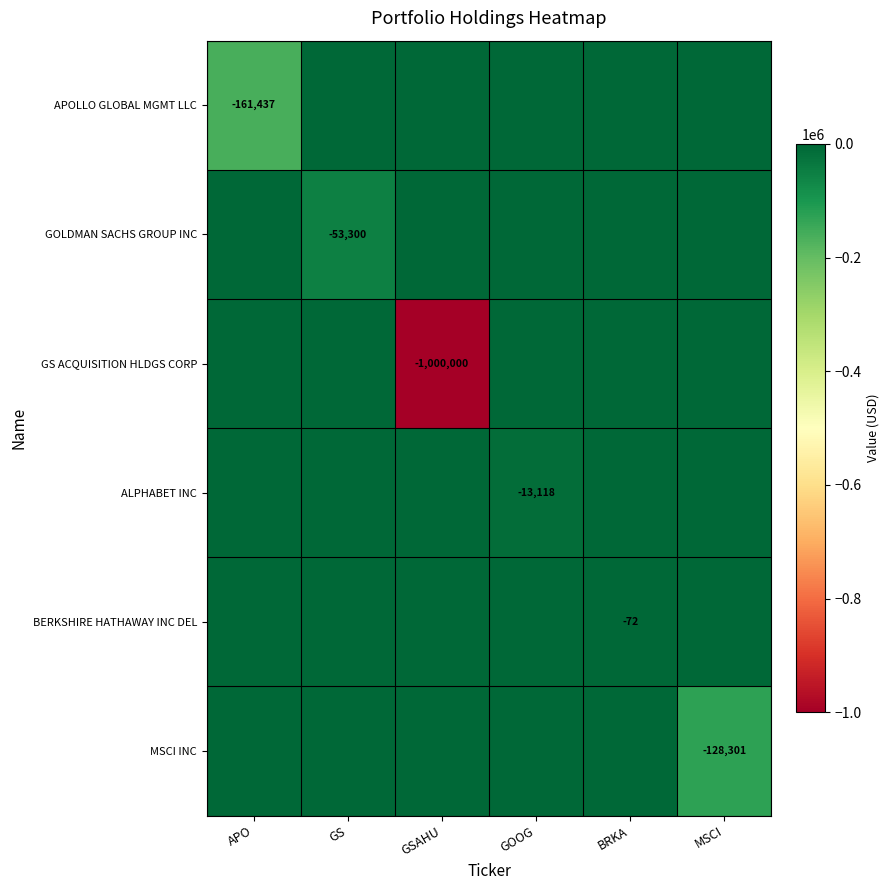

The value of MSCI INC at MSCI is -85721. True or false?

False